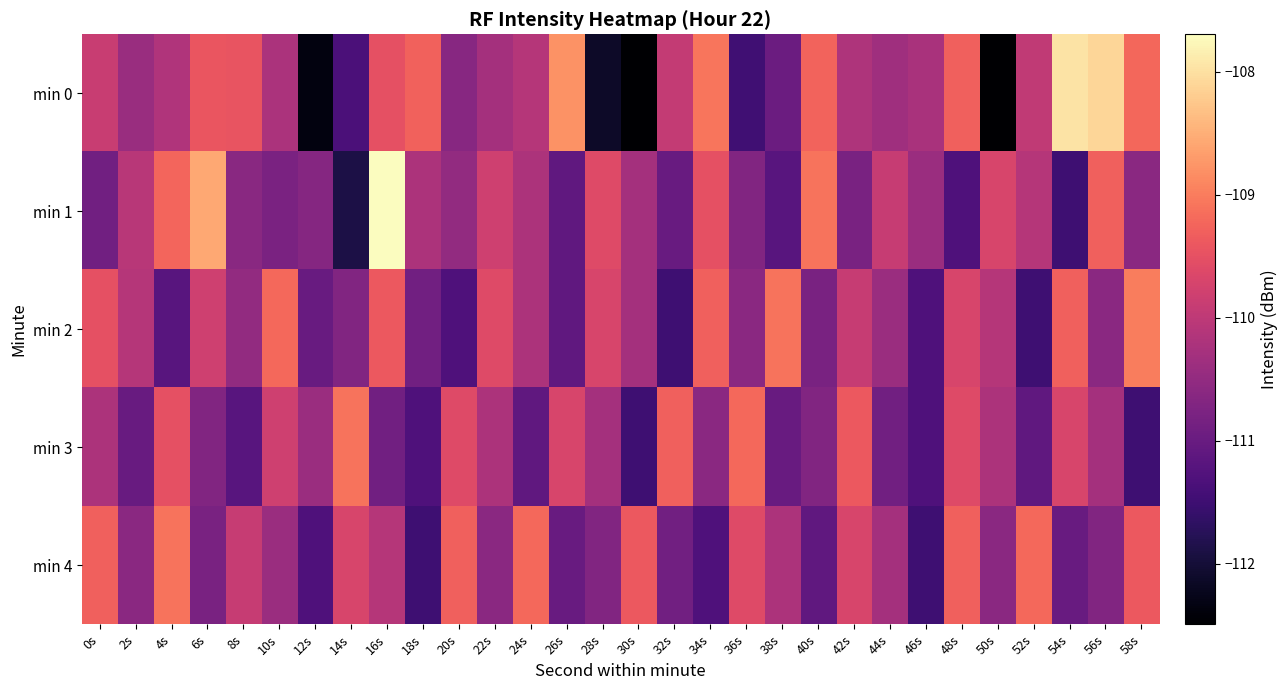

Rank the series by their maximum value, from lowest to highest.

min 3, min 4, min 2, min 0, min 1